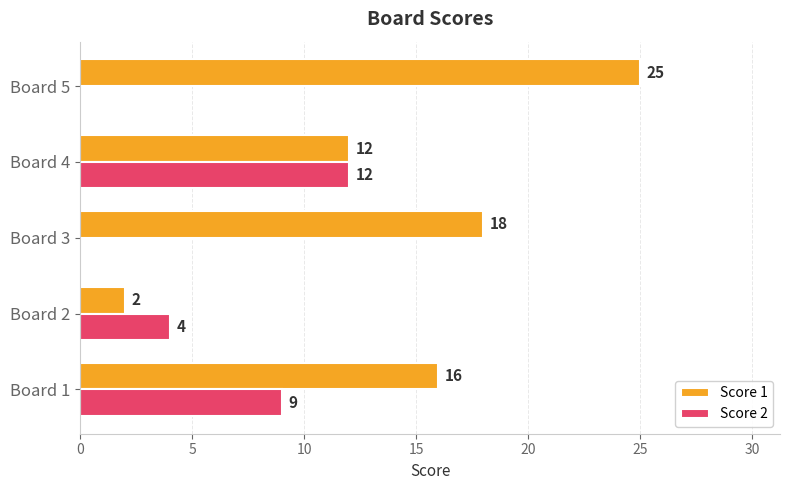

True or false: Score 2 has a value of 3 at Board 2.

False